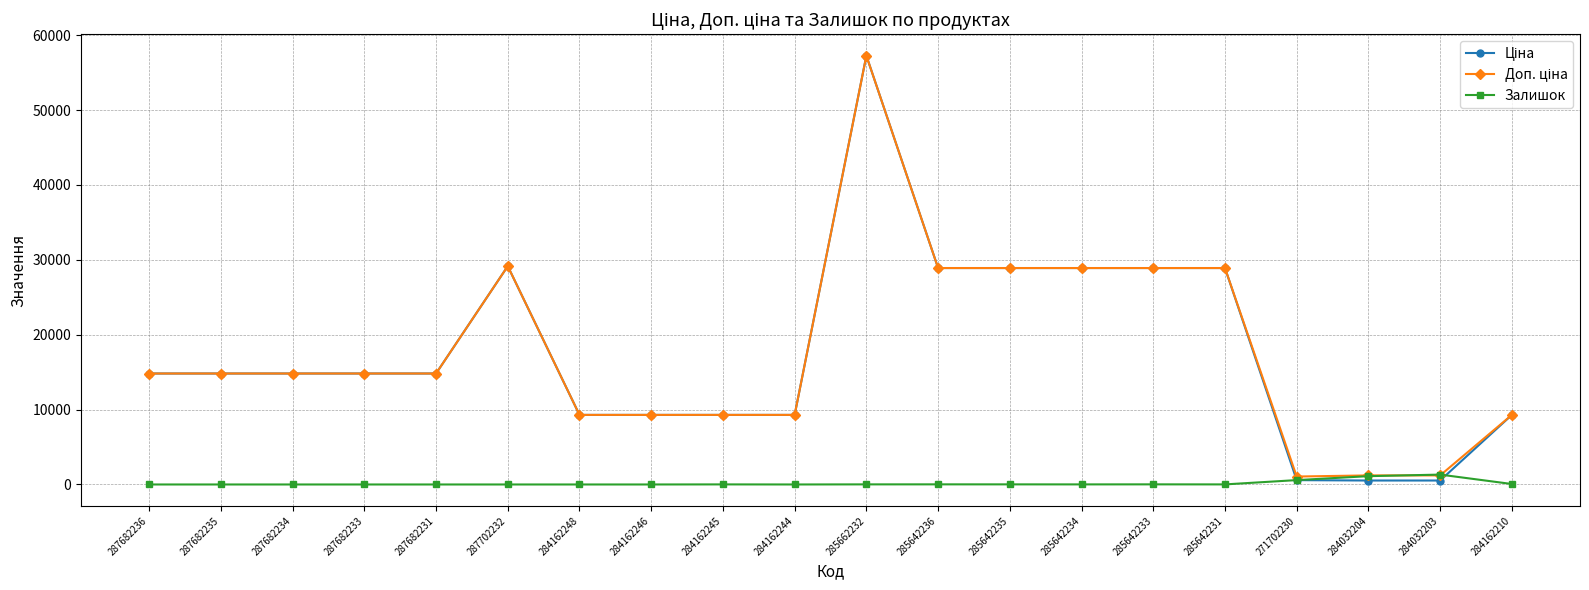

What is the spread (max minus min) of values at 287682233?

14817.6